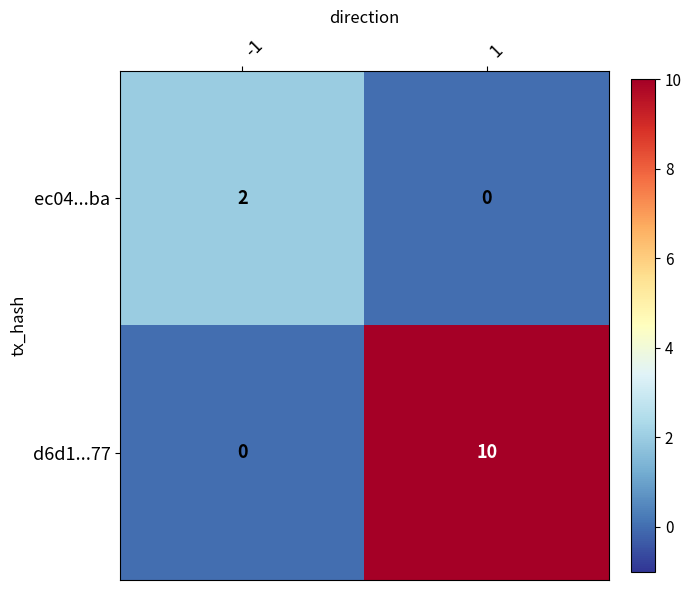

Which series changed the most between -1 and 1?

d6d1...77